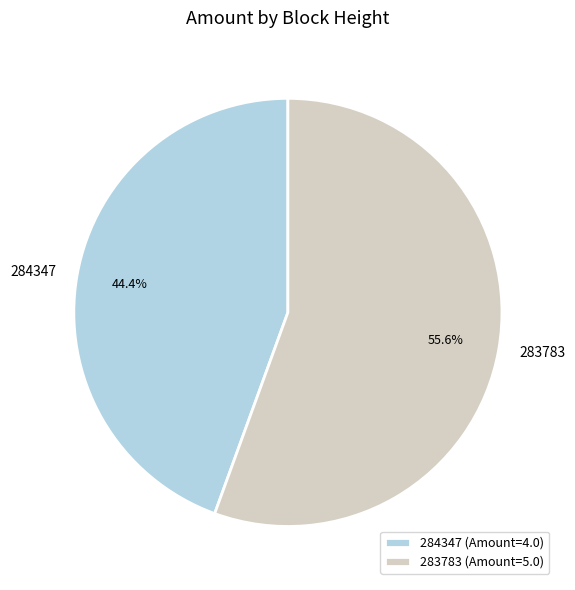

Combined, what portion of the pie is 283783 and 284347?

100.0%